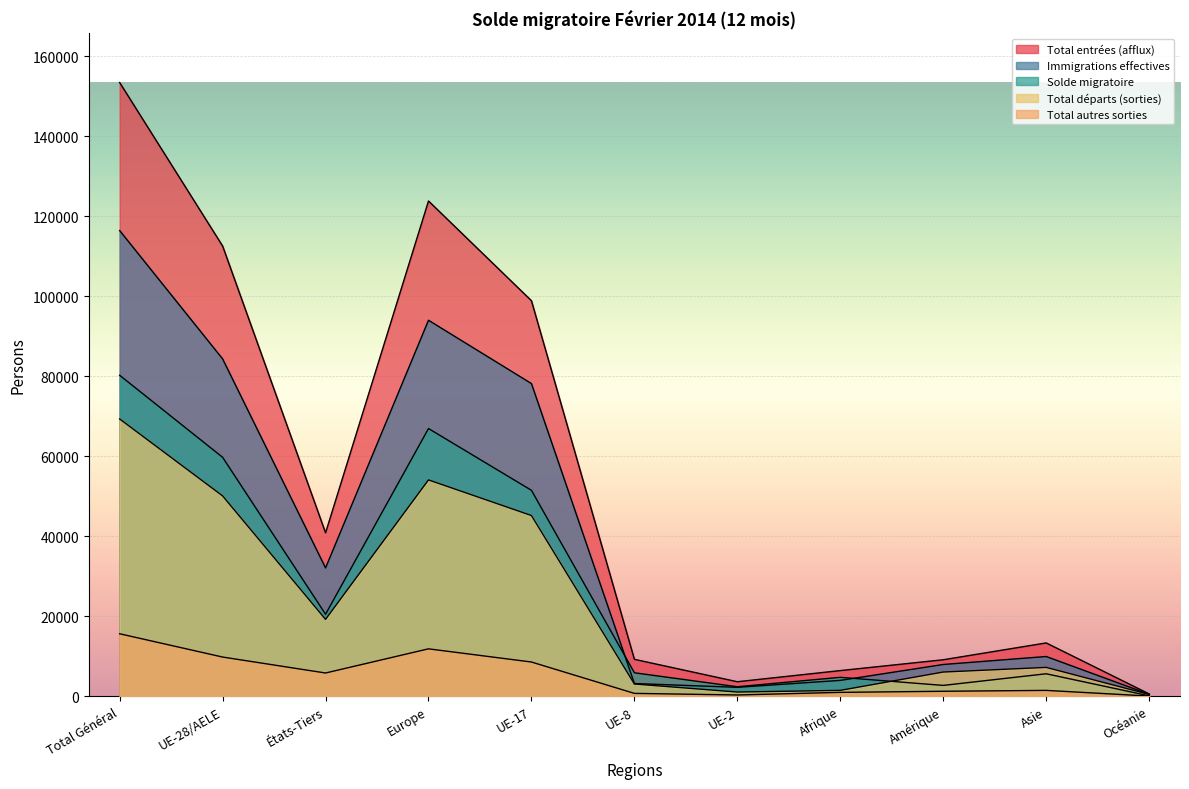

How many series are shown in this chart?

5